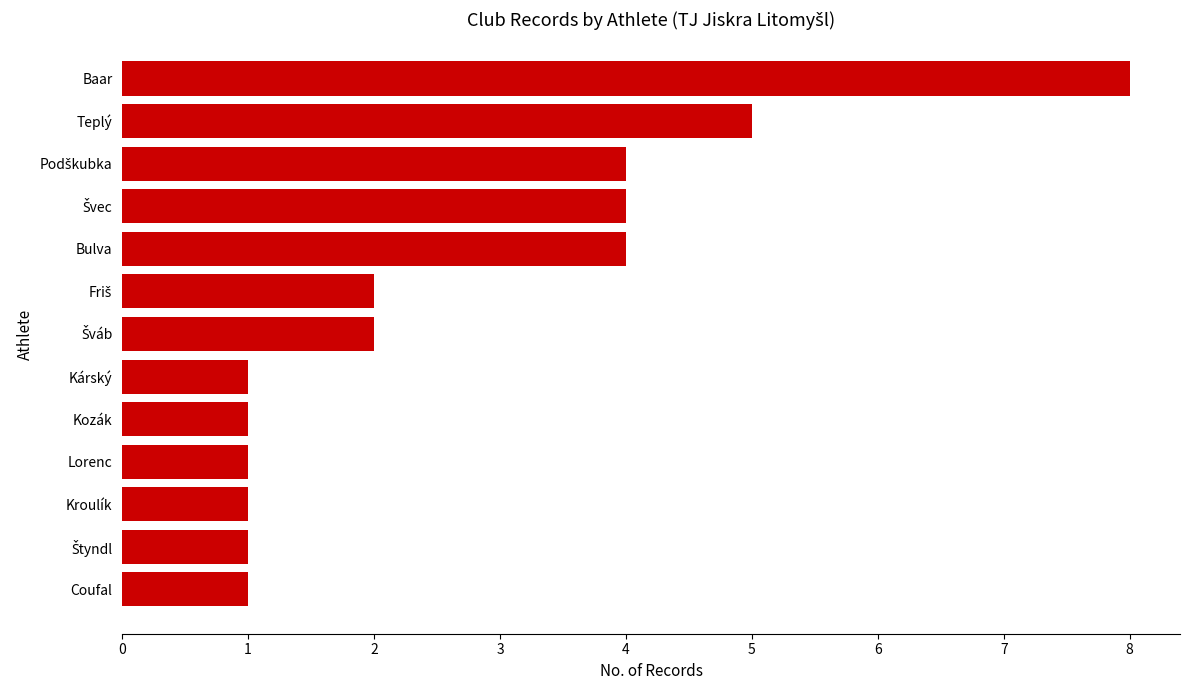

What is the difference between the values at Teplý and Lorenc?

4